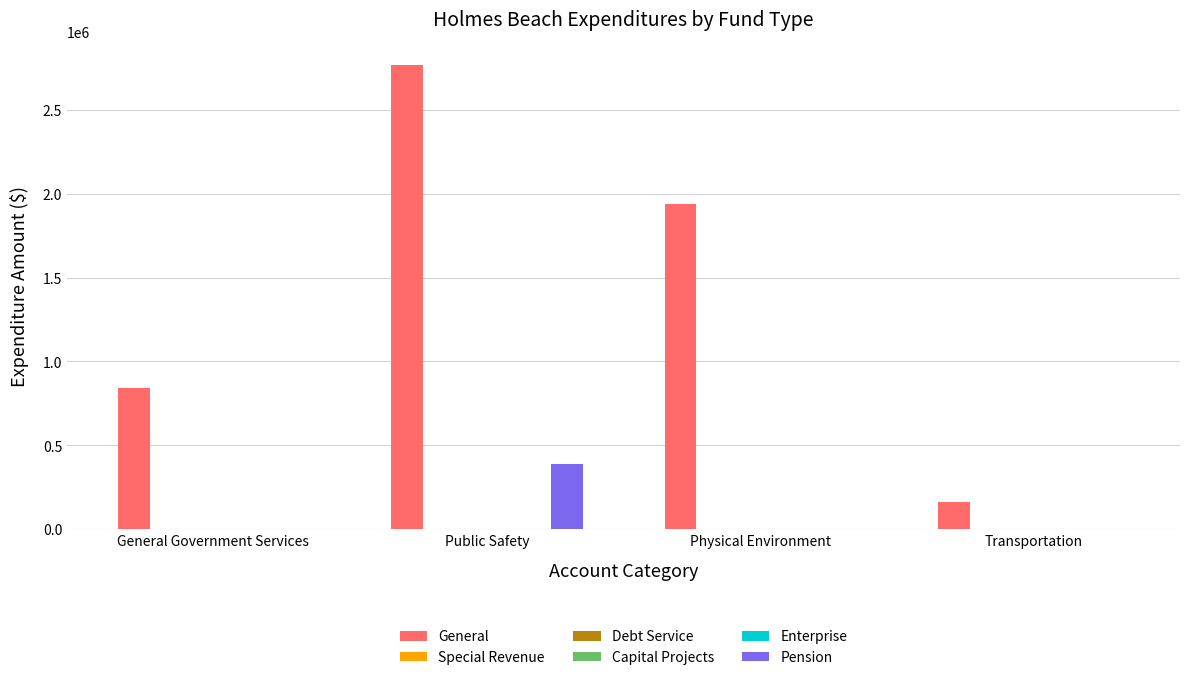

What is the spread (max minus min) of values at General Government Services?

841165